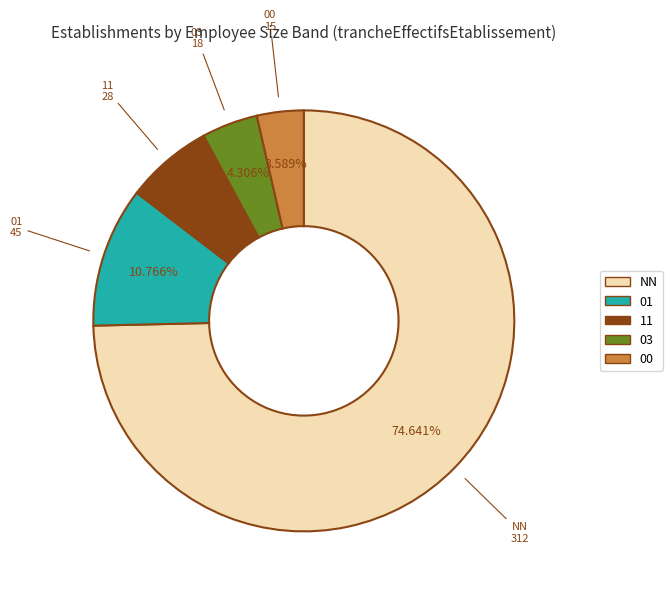

Rank the categories by value from highest to lowest.

NN, 01, 11, 03, 00